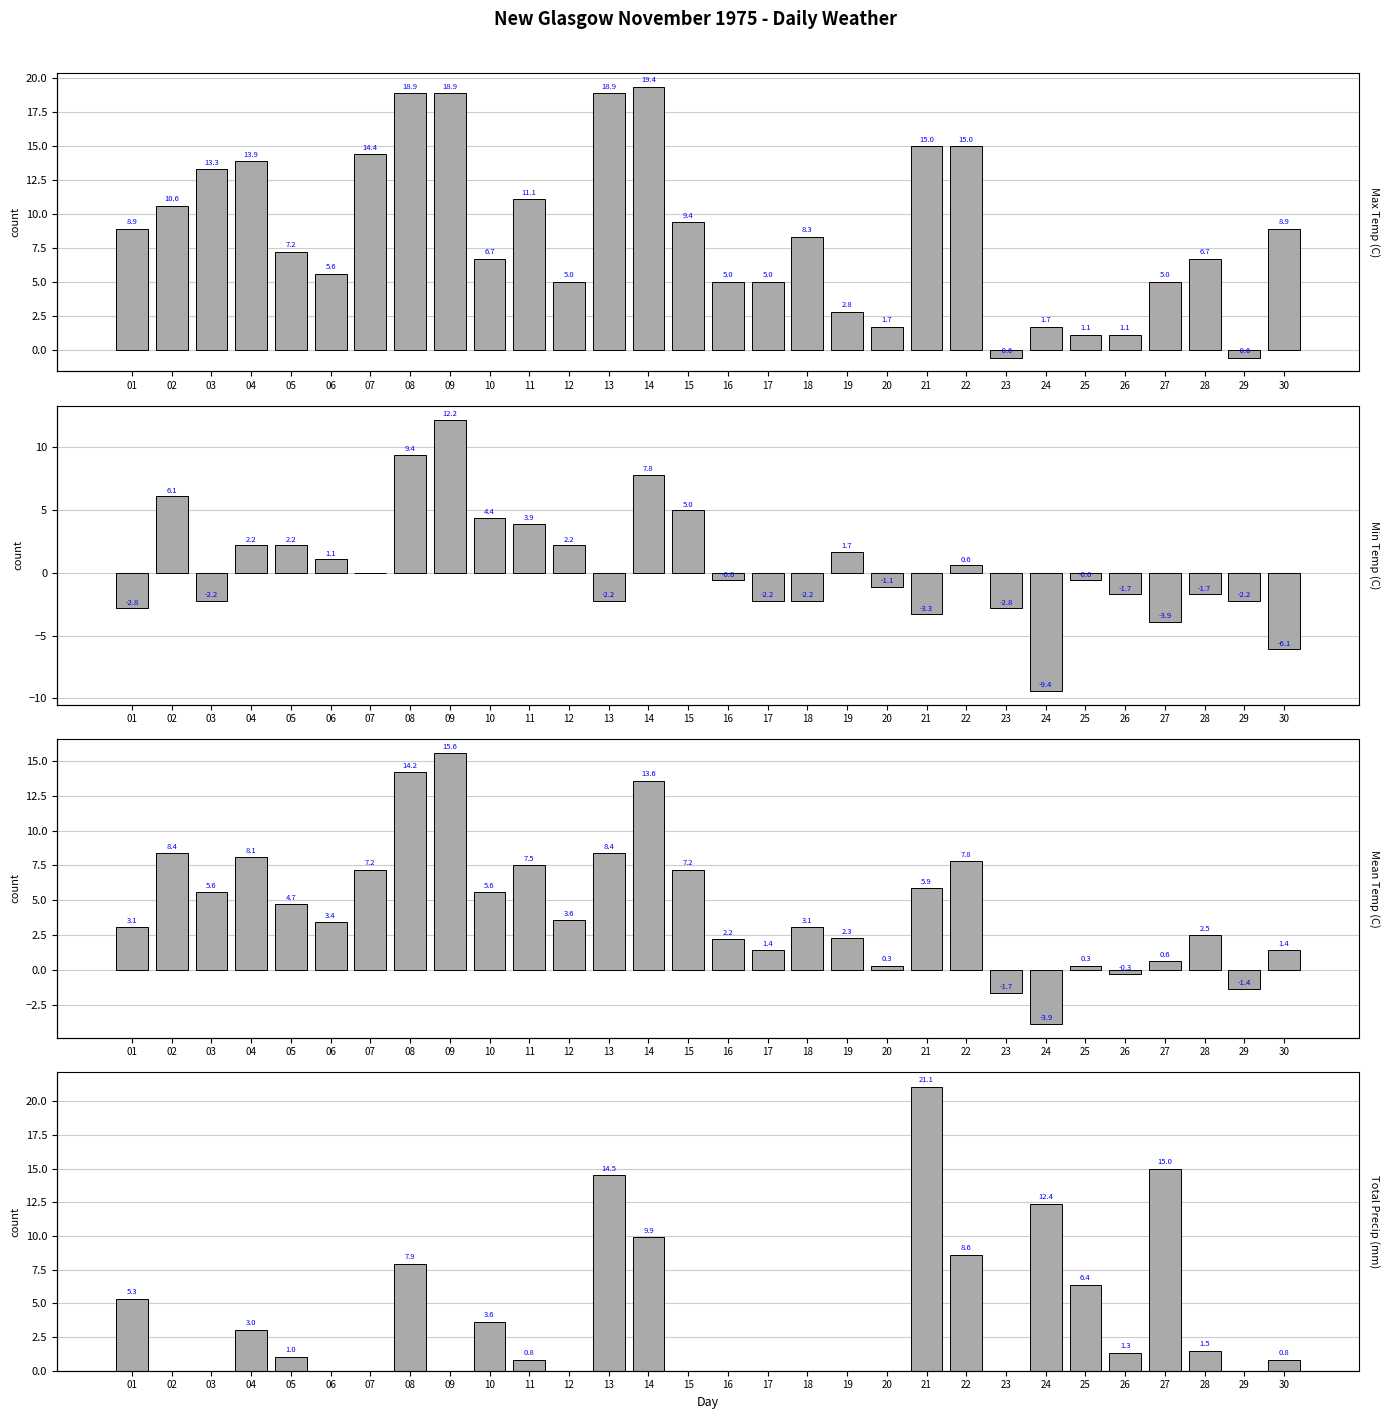

Where is Max Temp (C) nearest to the value 9?

01